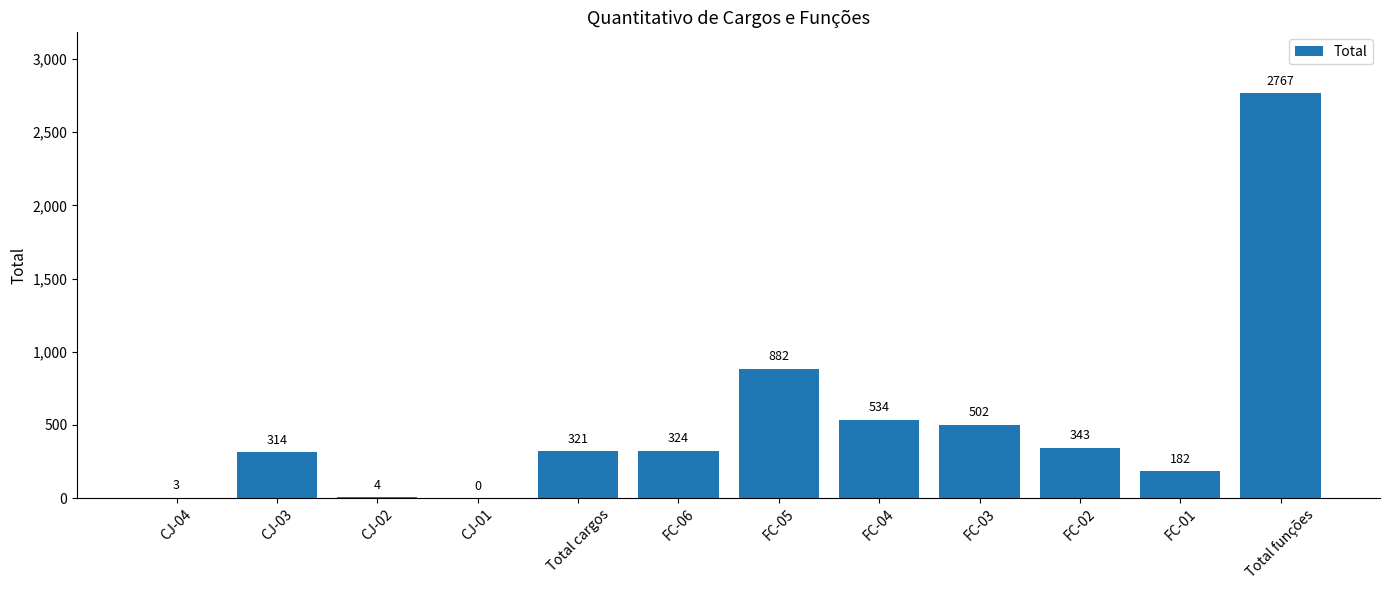

Reading left to right, extract all data points from this chart.

3	314	4	0	321	324	882	534	502	343	182	2767